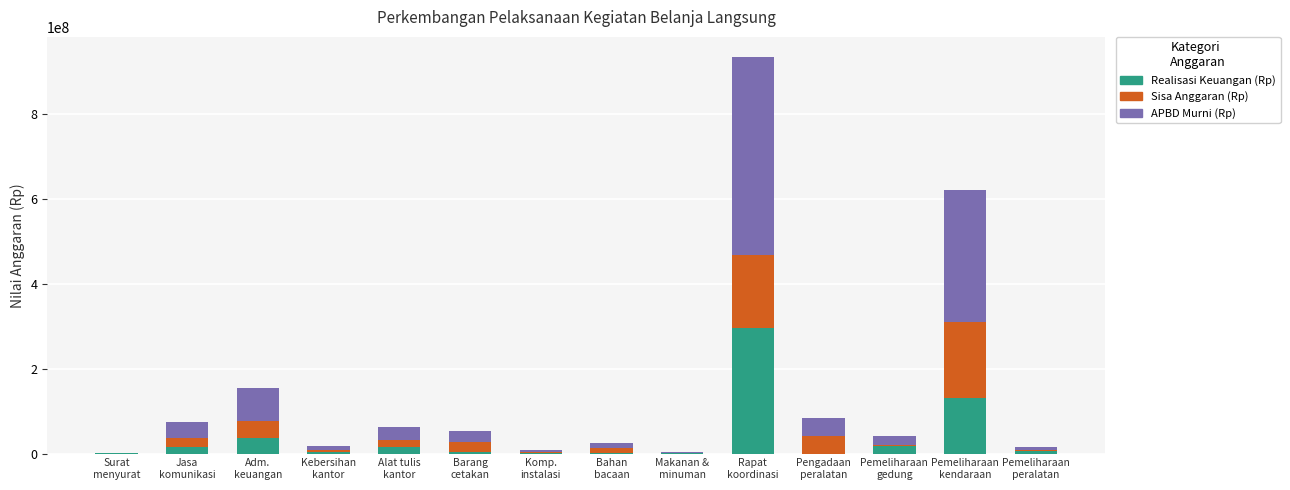

How many series are shown in this chart?

3